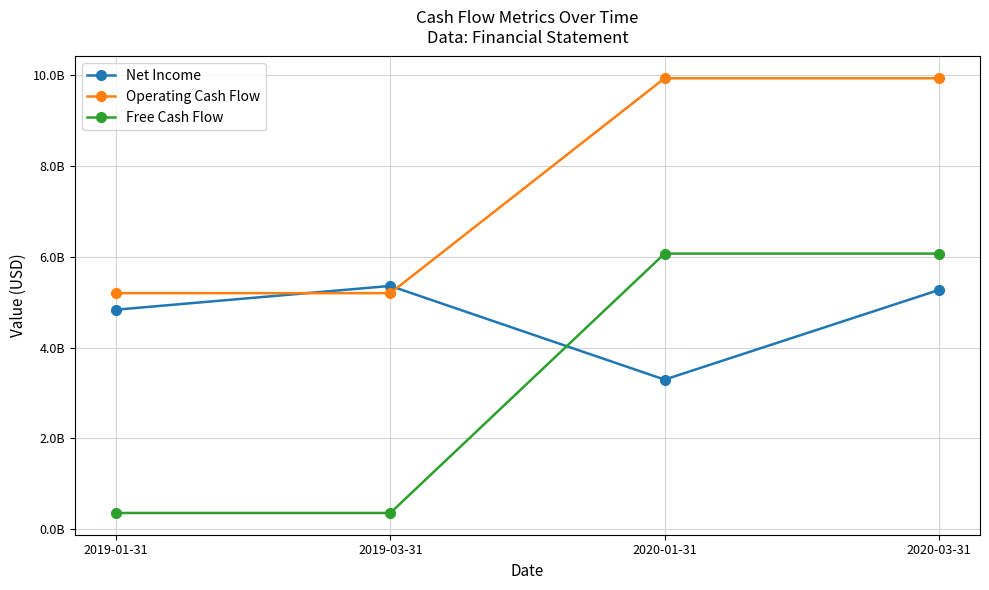

Does the chart have visible grid lines?

Yes